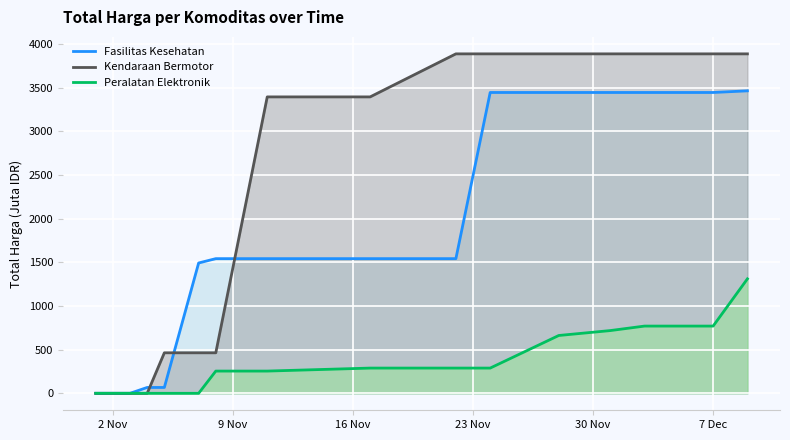

True or false: Fasilitas Kesehatan and Peralatan Elektronik cross at least once.

False